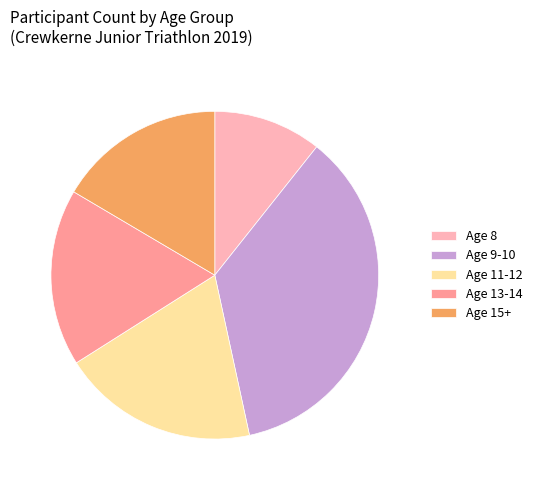

How many segments does this pie chart have?

5